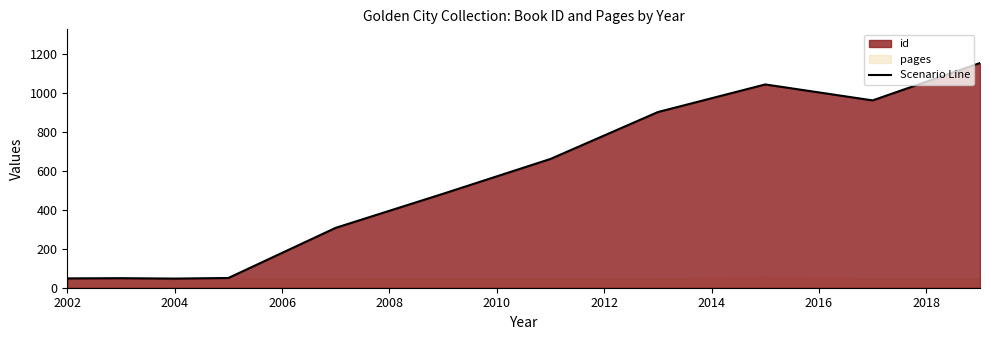

What is the average value?

447